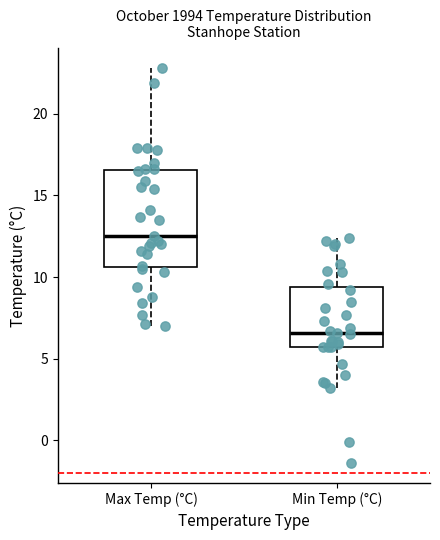

Which box's median line is the highest?

Max Temp (°C)